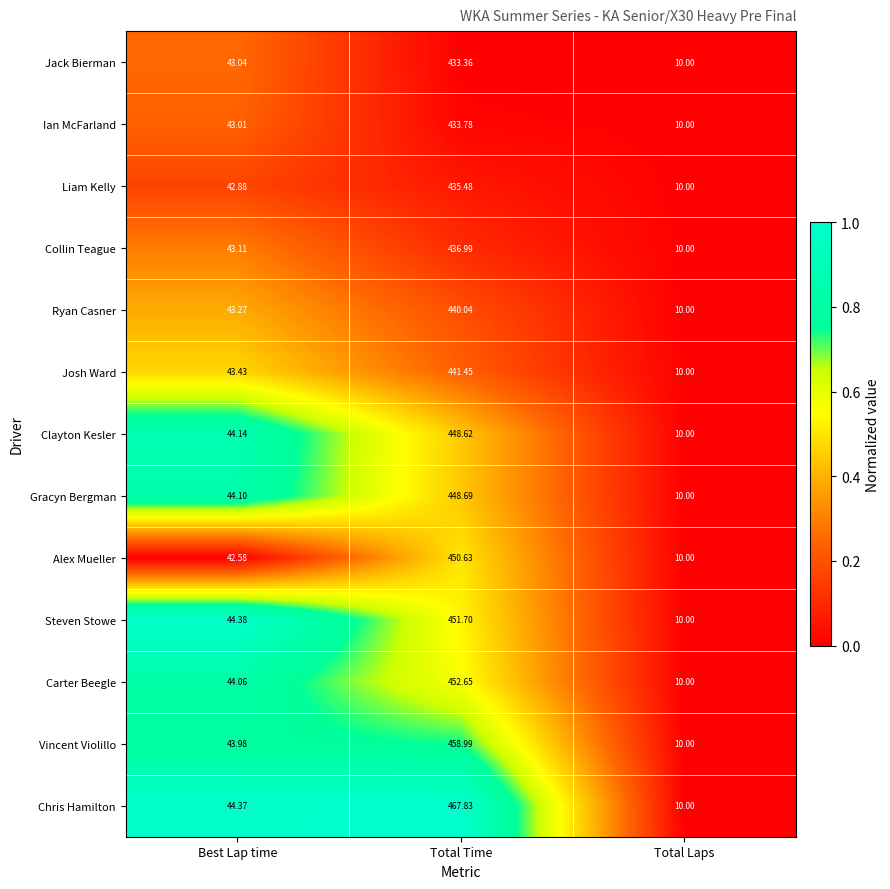

Which series has the largest total across all categories?

Chris Hamilton